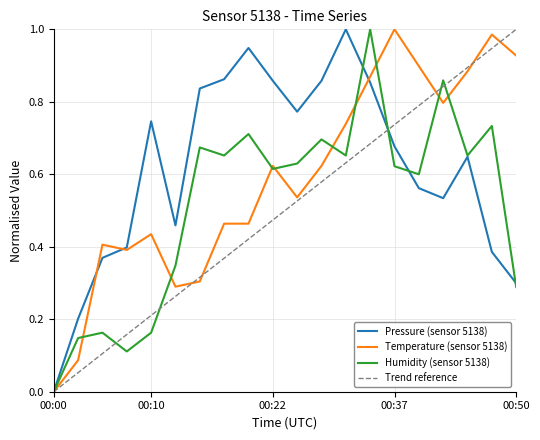

Which category has the highest value across all series?

2023-03-20T00:32:50